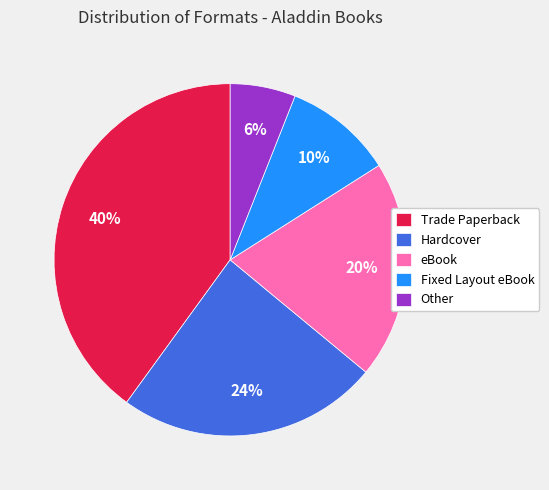

To the nearest percent, what is the average slice percentage?

20%